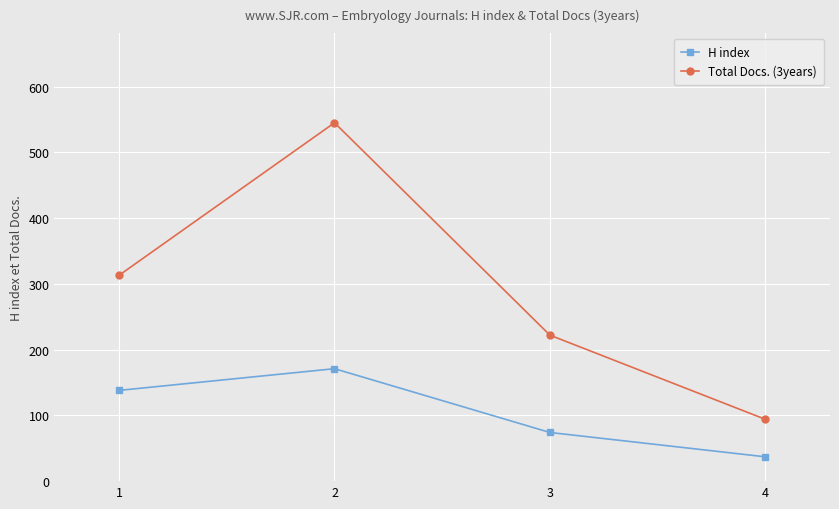

True or false: Total Docs. (3years) and H index cross at least once.

False